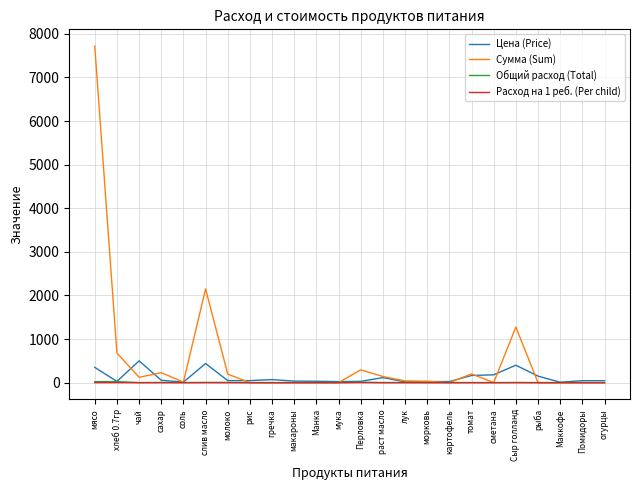

In Общий расход (Total), how many points are higher than both neighbors (excluding endpoints)?

7